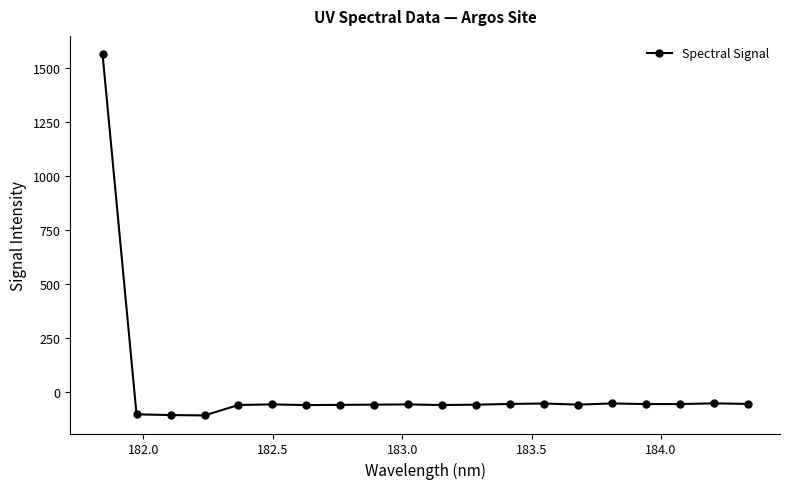

What is the difference between the maximum and minimum values?

1674.0